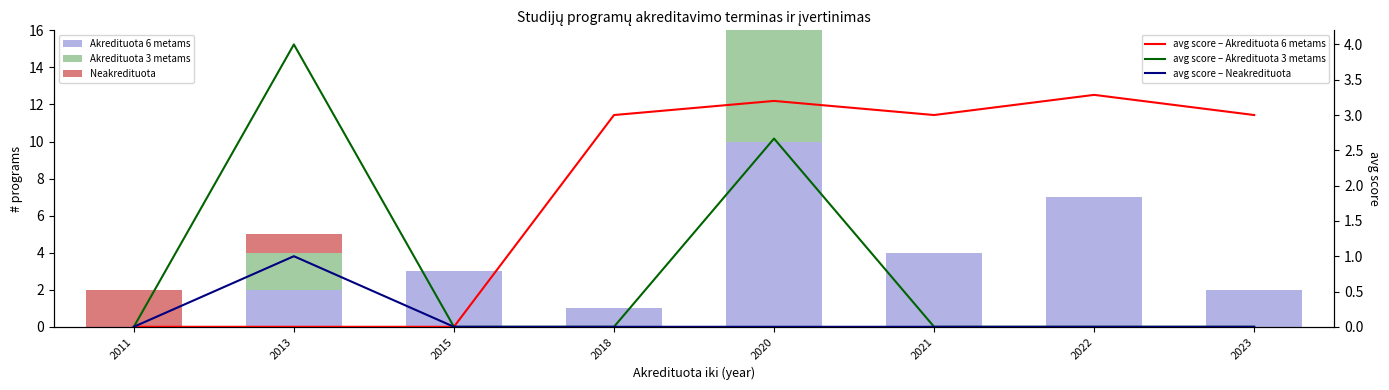

The avg score – Akredituota 3 metams series shows 7.1 at 2013. True or false?

False